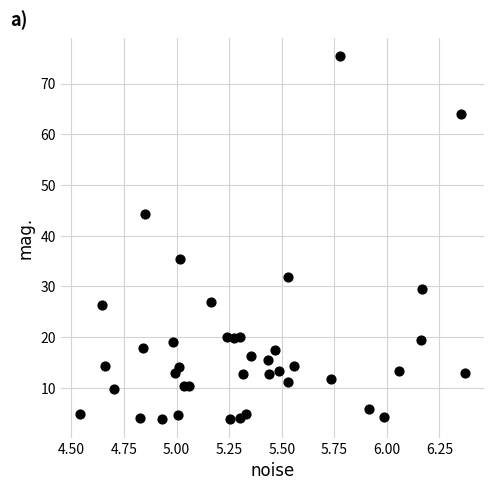

What Y value in the scatter plot is closest to 39?

35.4